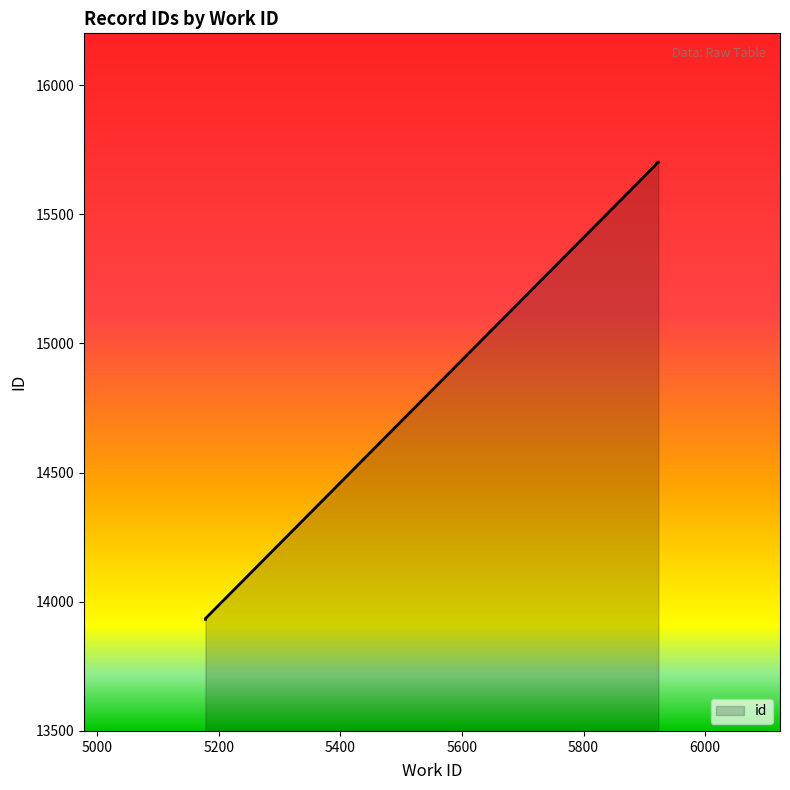

Rank the categories by value from lowest to highest.

5178, 5178, 5917, 5920, 5920, 5920, 5923